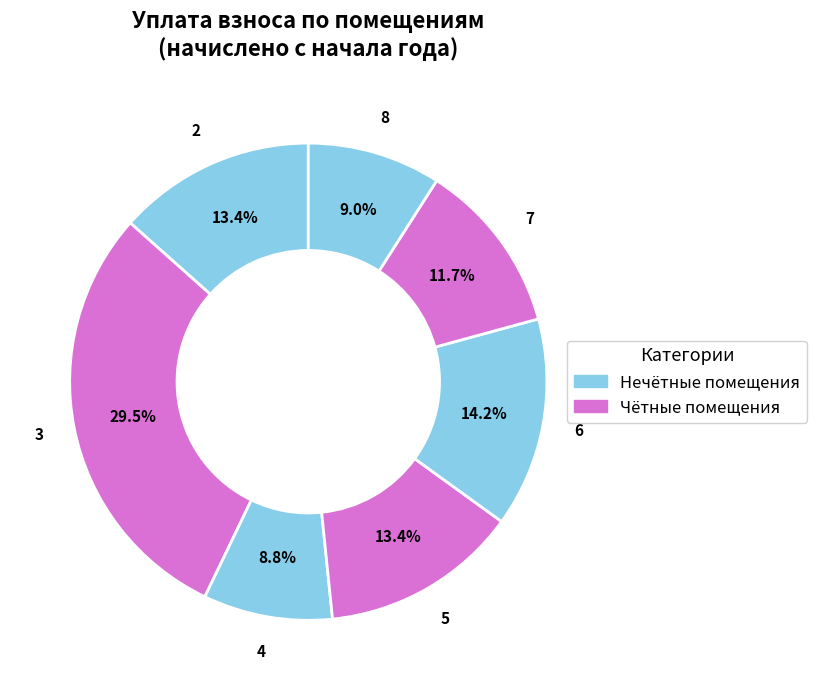

To the nearest percent, what is the average slice percentage?

14%